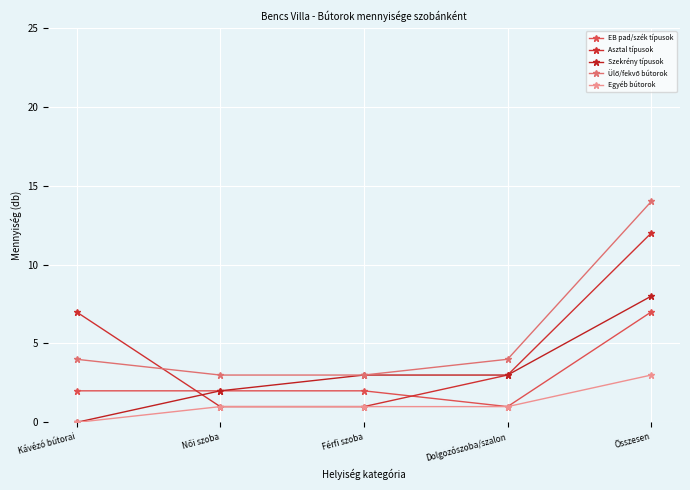

How many distinct data groups are displayed?

5